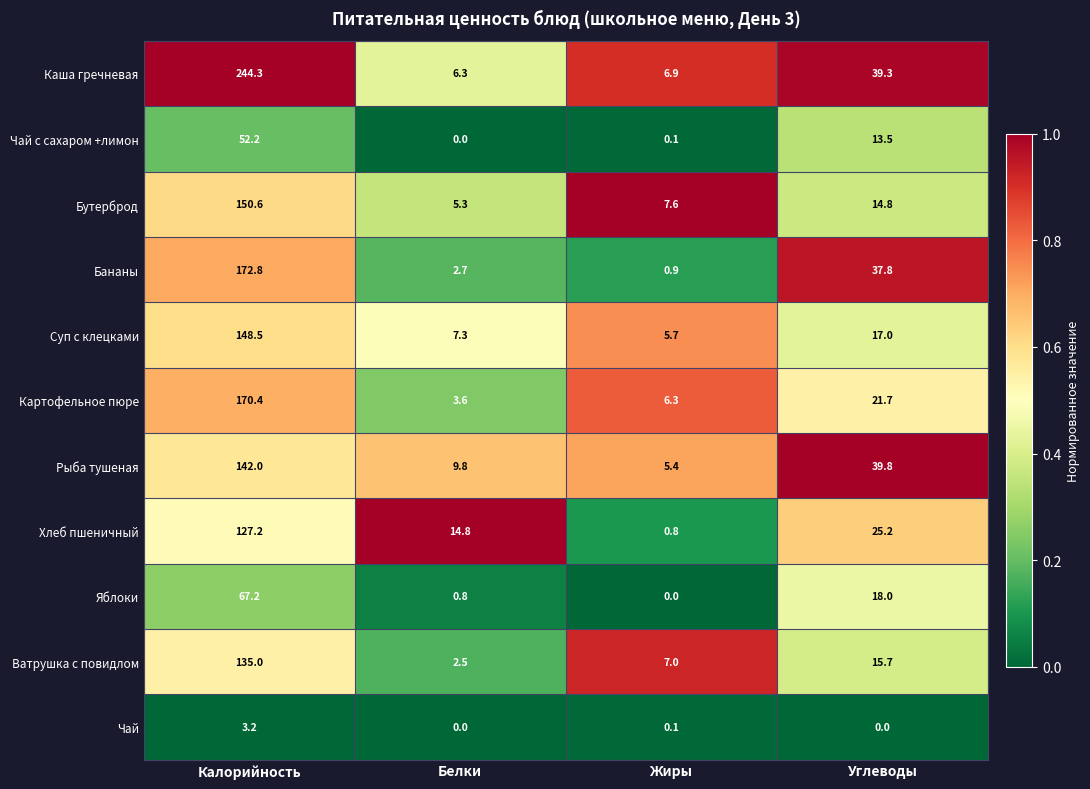

The value of Каша гречневая at Жиры is 6.9. True or false?

True